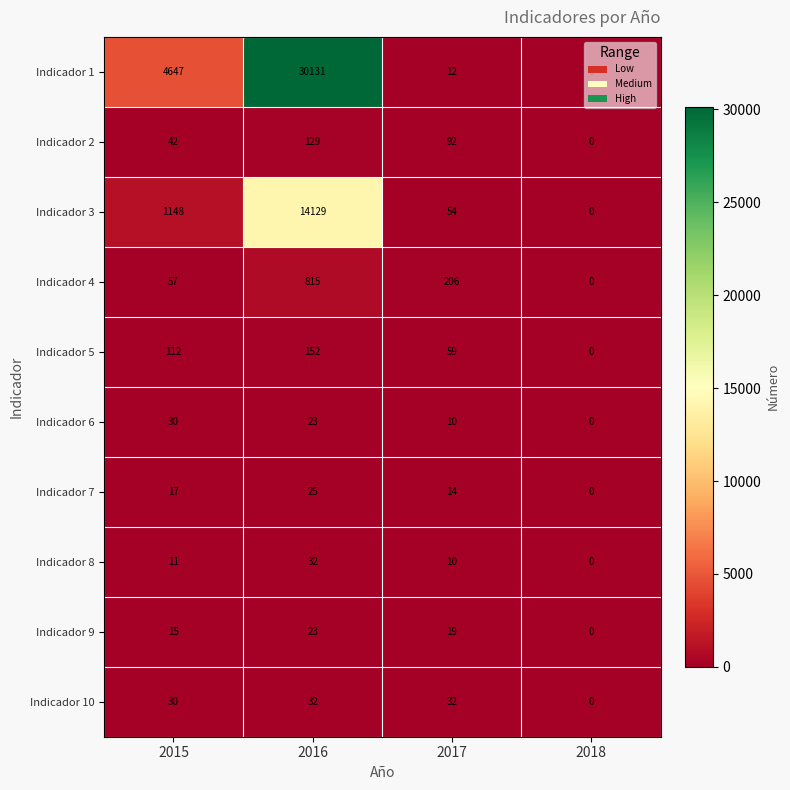

Which series has the widest spread of values?

Indicador 1